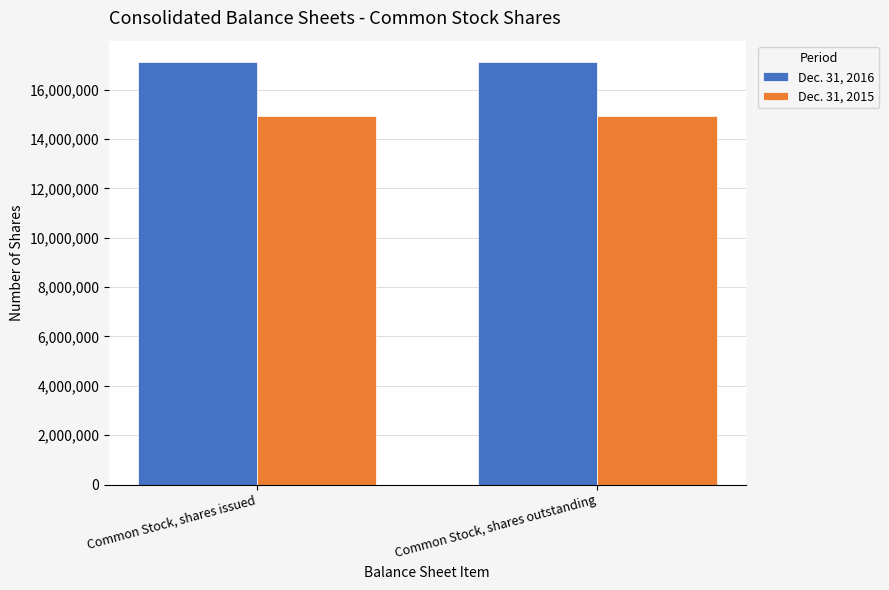

What is the sum of all Dec. 31, 2015 values?

29830842